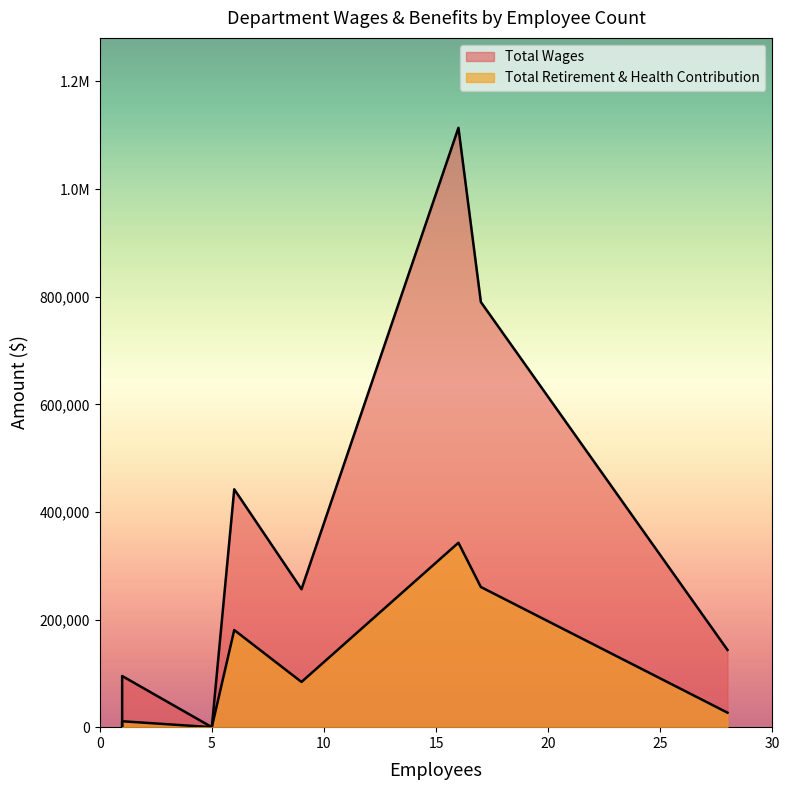

At which category is the sum across all series the highest?

16